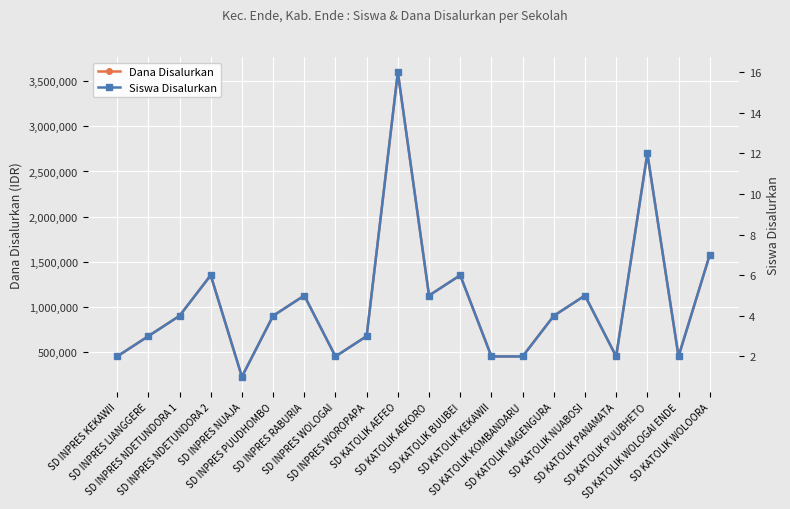

List the series in order of their overall mean, lowest first.

Siswa Disalurkan, Dana Disalurkan